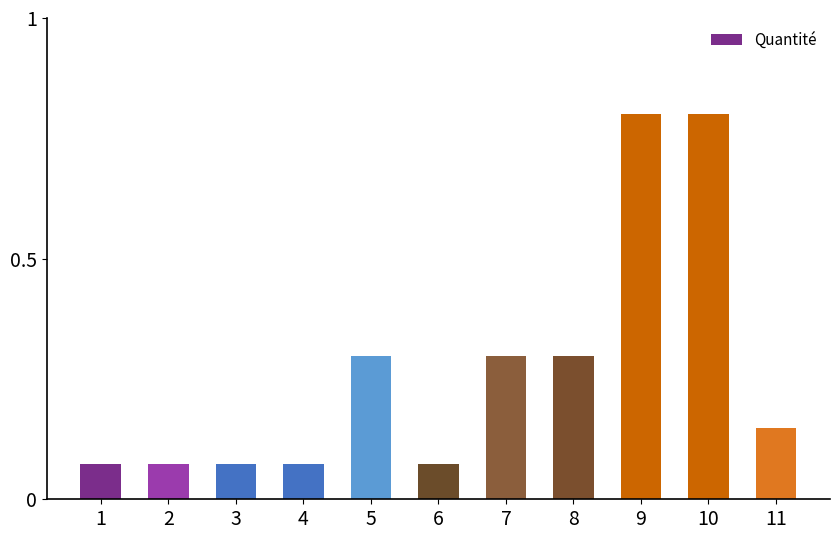

Which has a higher value, 9 or 5?

9